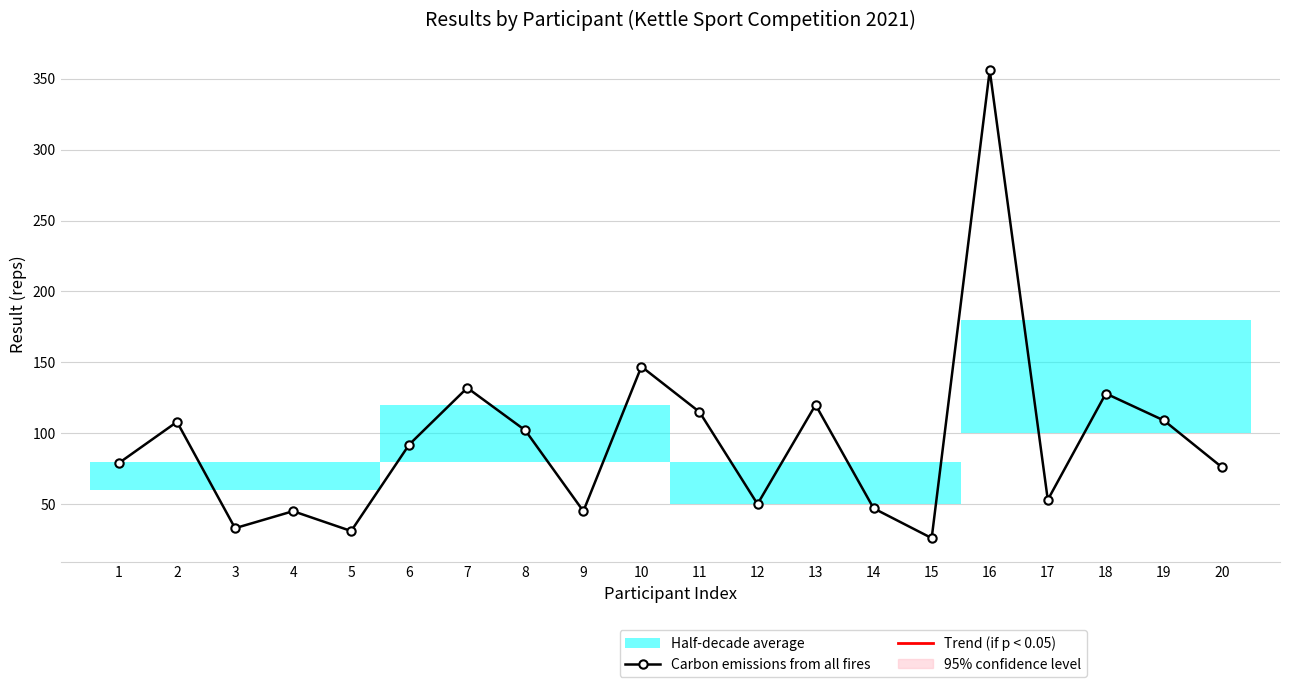

Reading left to right, transcribe all the data shown in this chart.

79	108	33	45	31	92	132	102	45	147	115	50	120	47	26	356	53	128	109	76